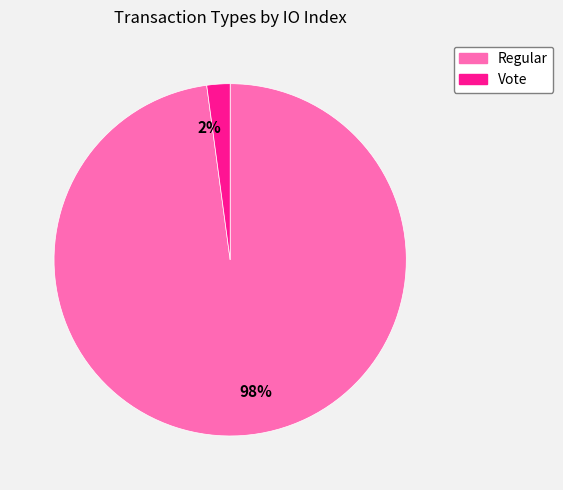

Rank the categories by value from highest to lowest.

98%, 2%